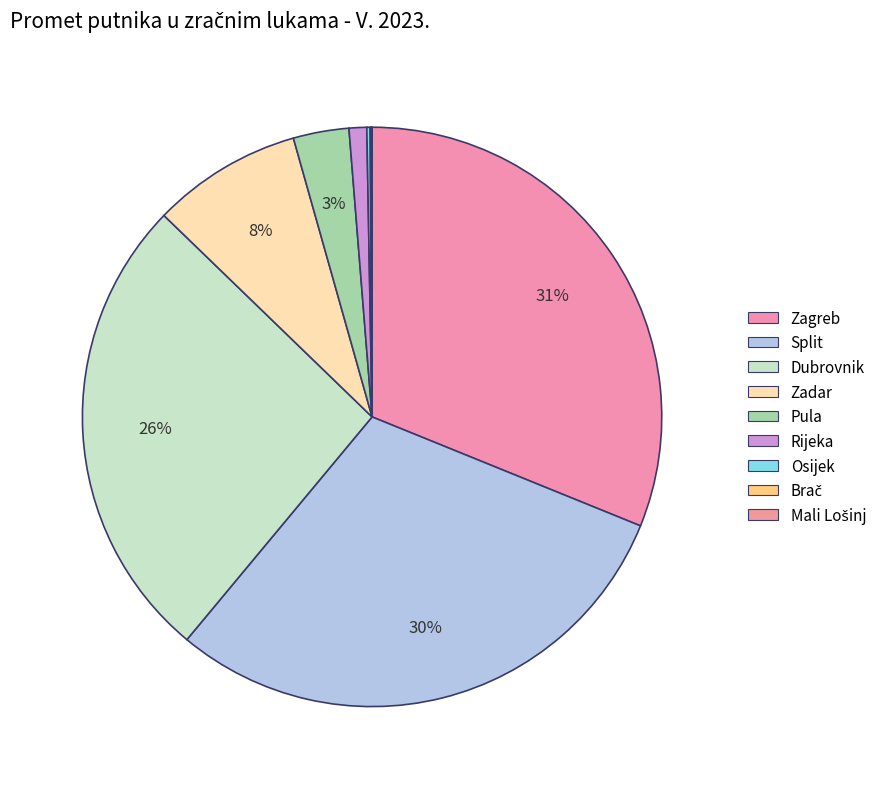

Which category has the smallest portion of the pie?

Mali Lošinj